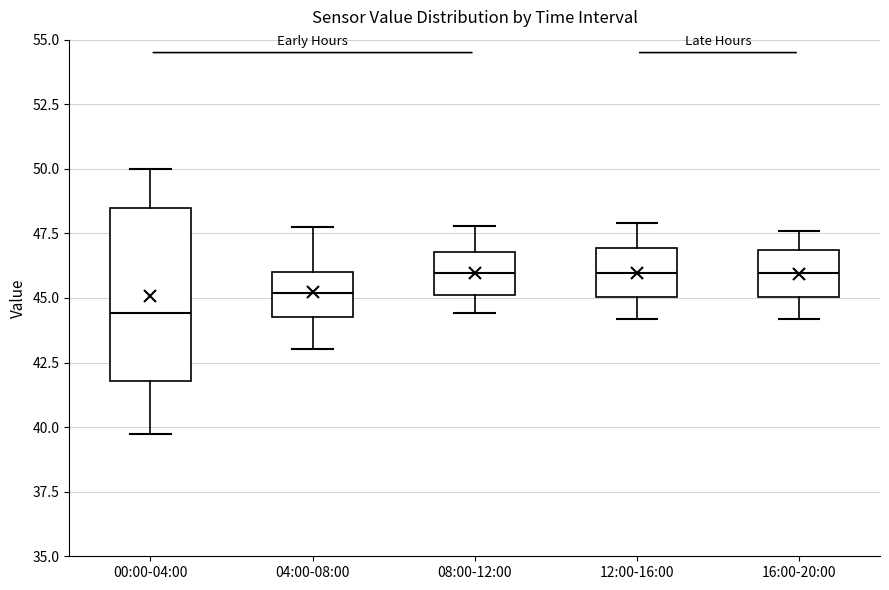

Comparing the boxes themselves (not the whiskers), which one is the tallest?

00:00-04:00